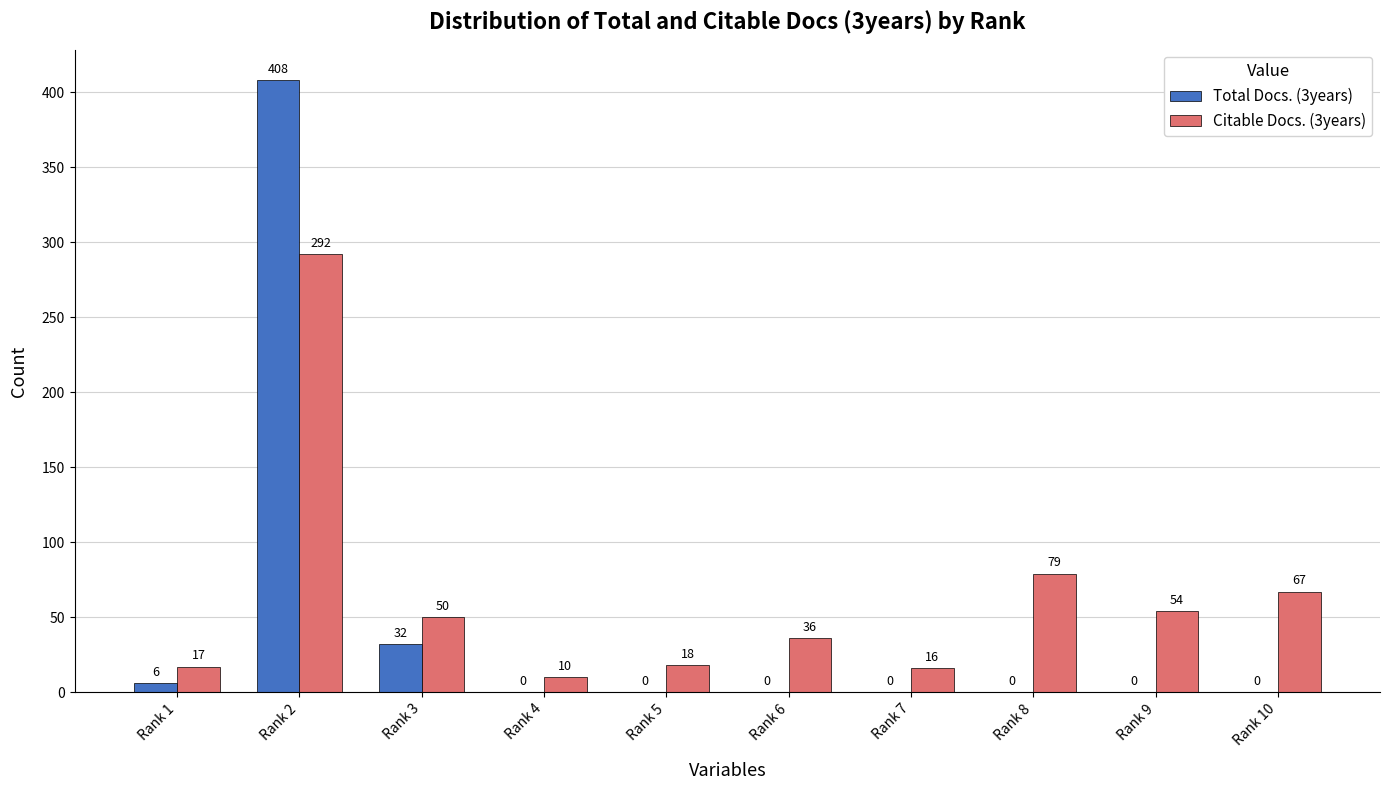

The value of Citable Docs. (3years) at Rank 2 is 292. True or false?

True